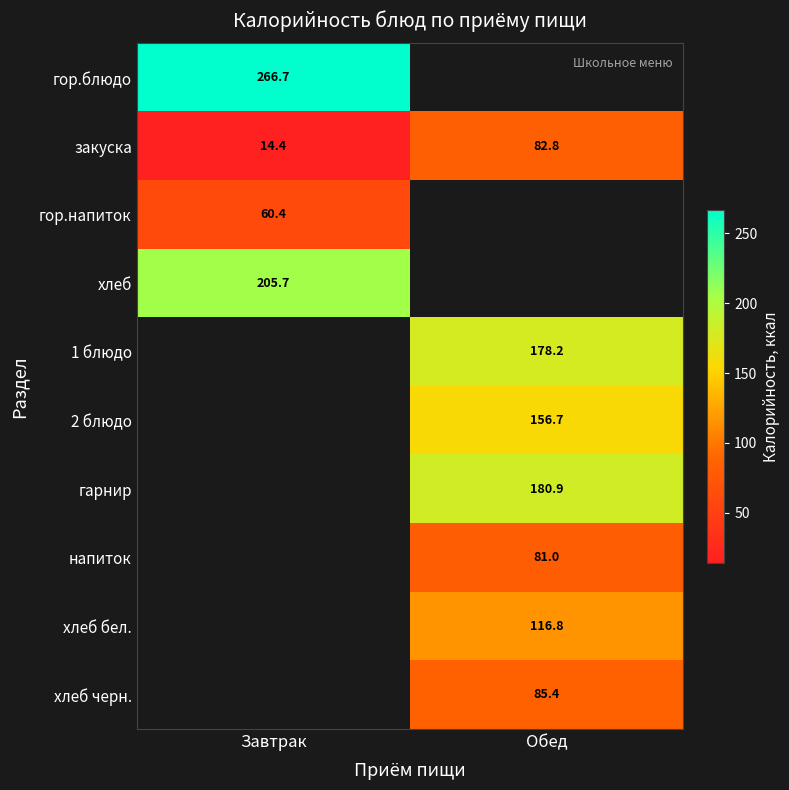

Which label corresponds to the smallest value in the chart?

Завтрак